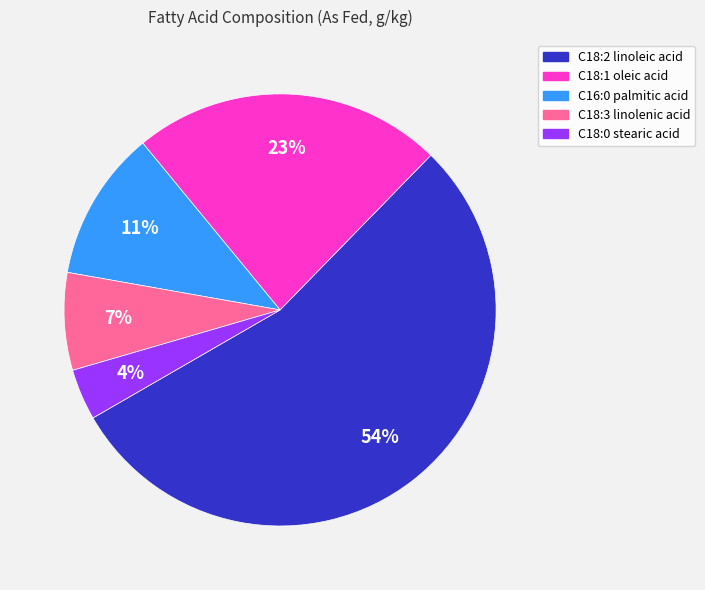

To the nearest percent, what is the average slice percentage?

20%